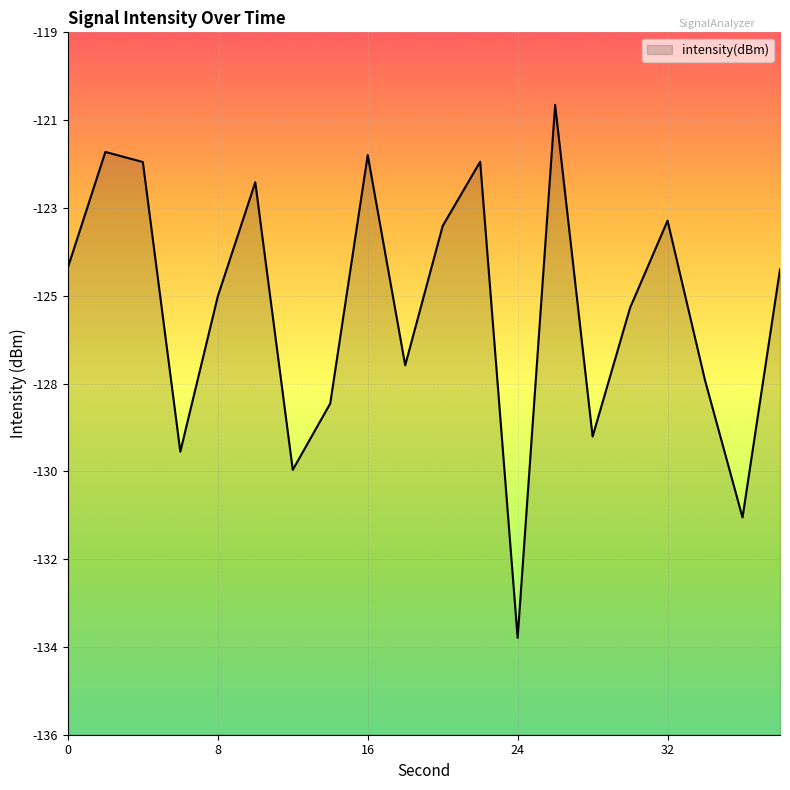

Which label corresponds to the smallest value in the chart?

24